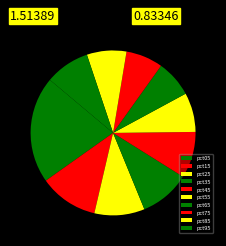

How many segments does this pie chart have?

10